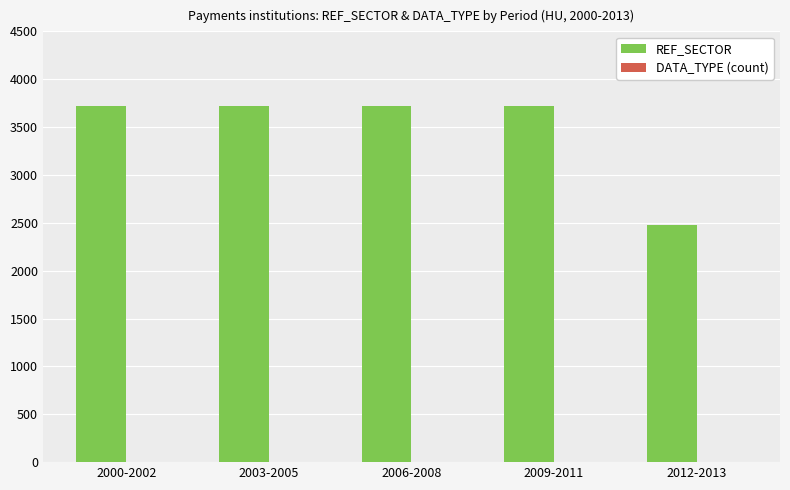

Which series has the largest total across all categories?

REF_SECTOR